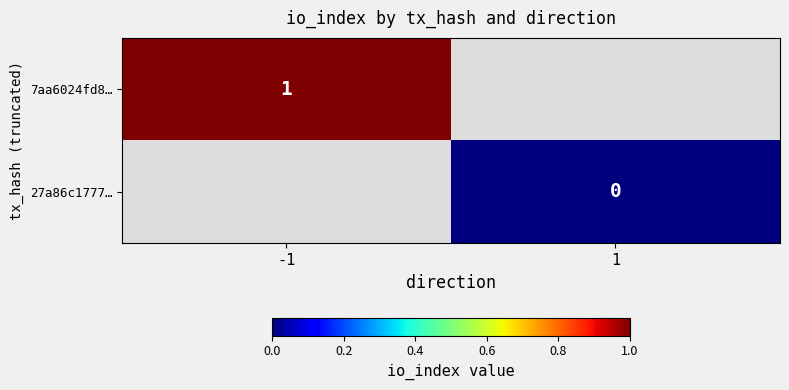

How many distinct data groups are displayed?

2